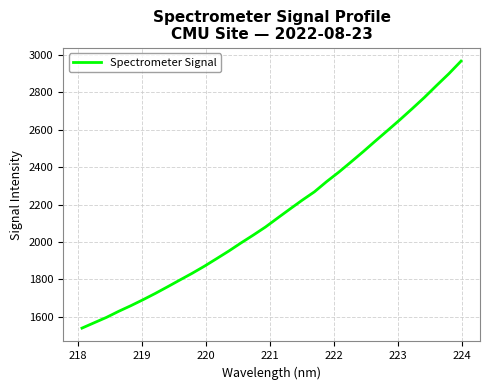

What is the maximum value shown in the chart?

2966.8